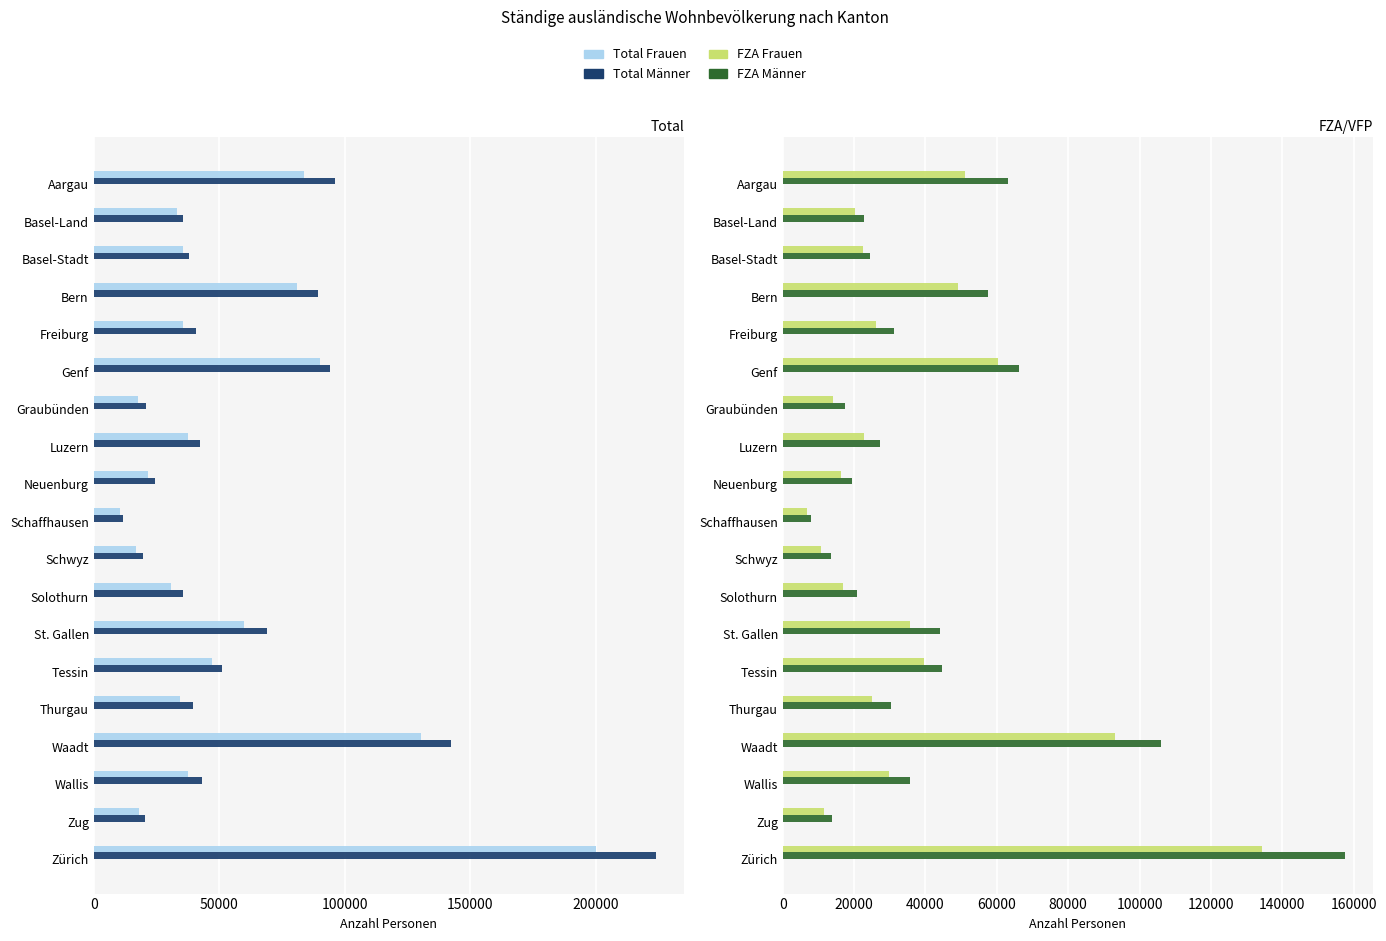

At Basel-Land, list the series in order from largest to smallest.

Total Männer, Total Frauen, FZA Männer, FZA Frauen